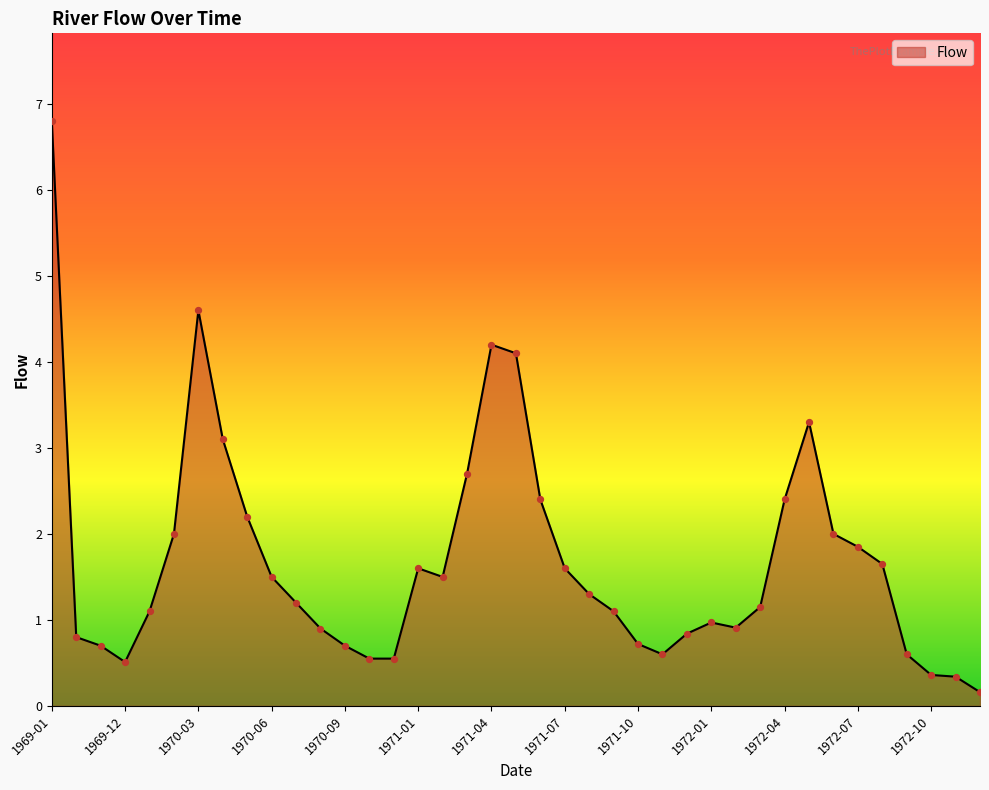

What is the greatest value displayed?

6.8